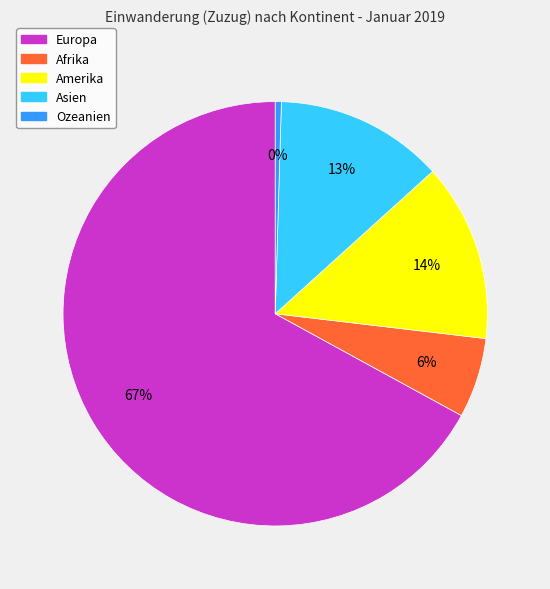

Is it true that Amerika is 14% of the pie?

True